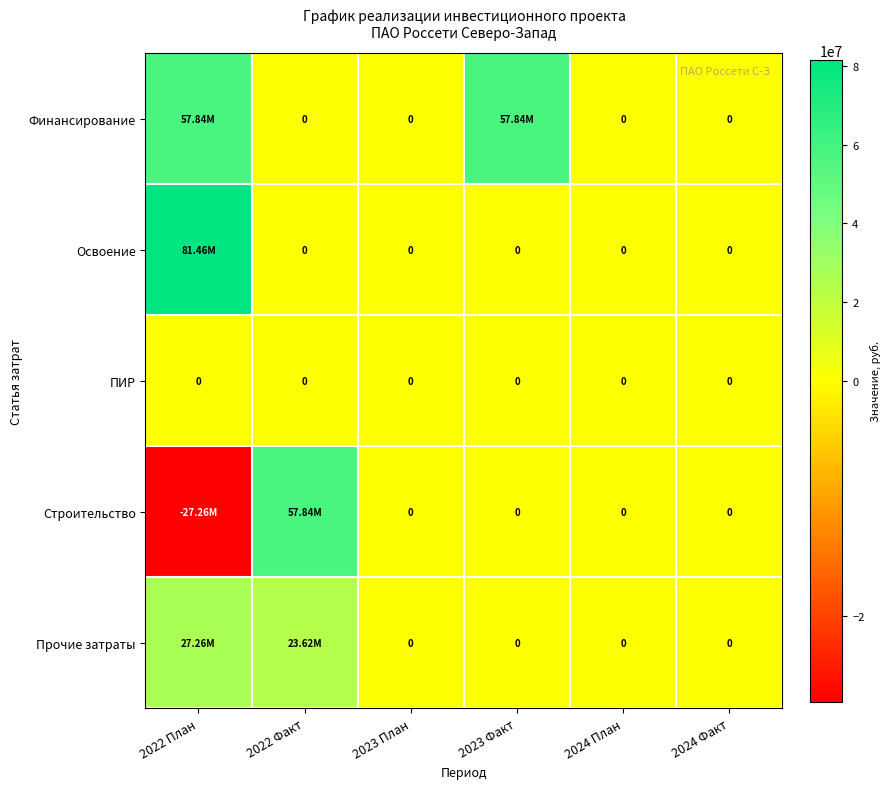

What is the difference between the maximum and minimum values in the Строительство series?

85093645